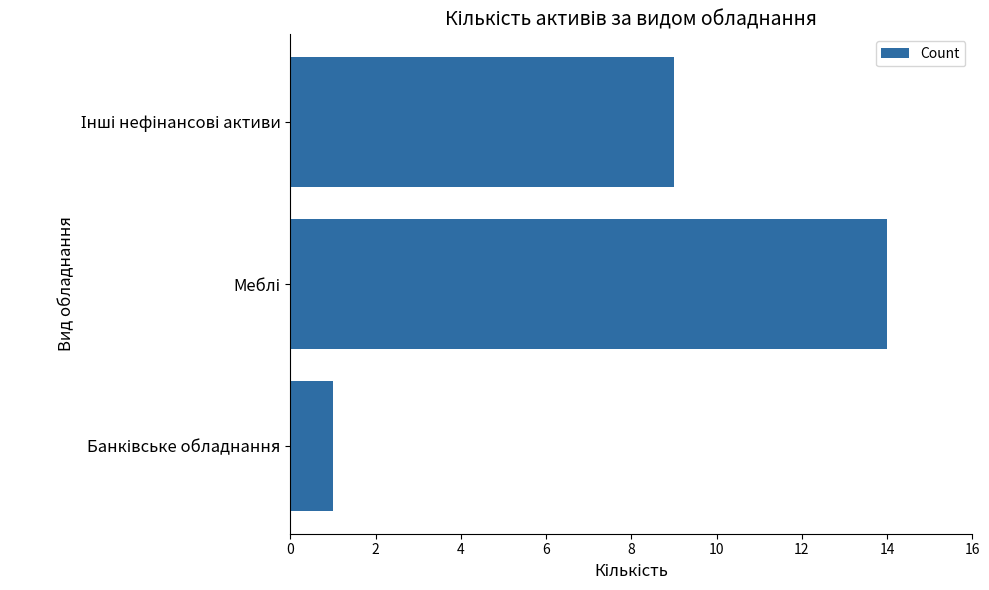

Reading top to bottom, list all the values displayed in this chart.

9	14	1